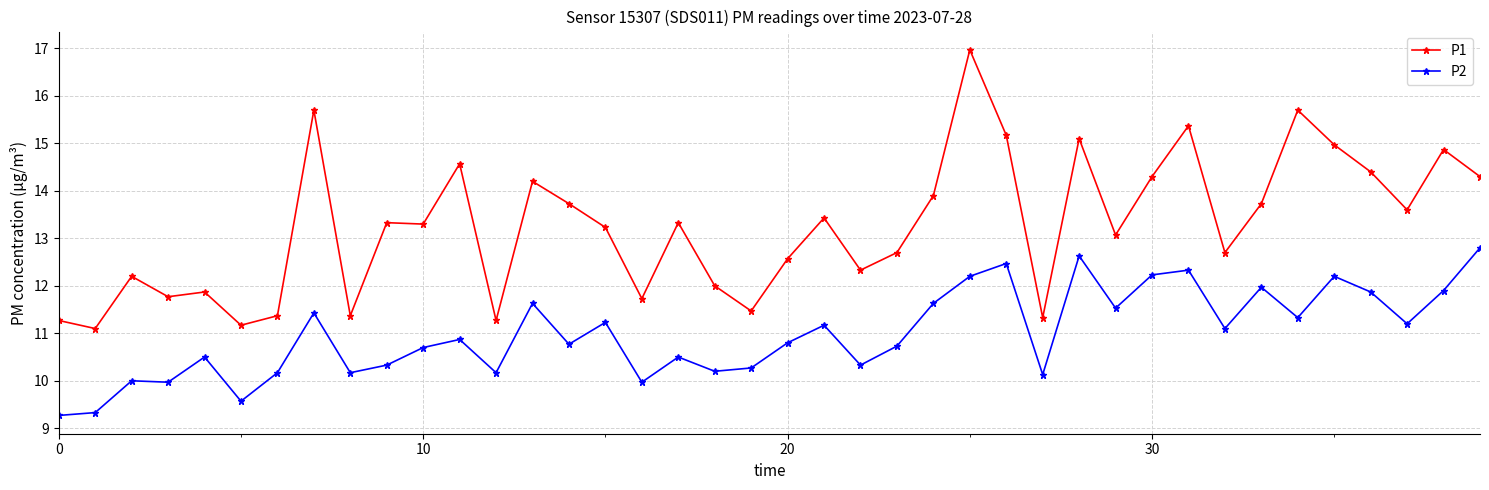

True or false: P2 has more than 1 interior local peaks.

True